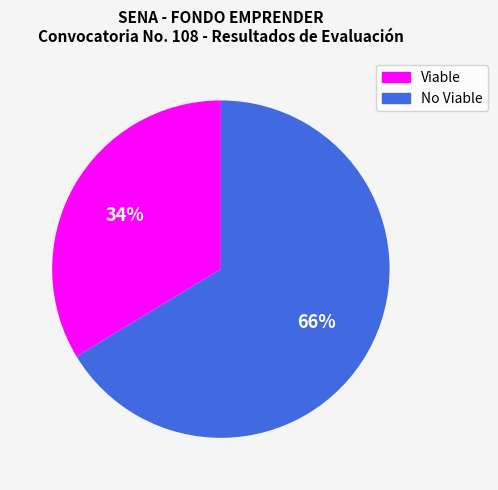

Count the number of slices in the pie.

2